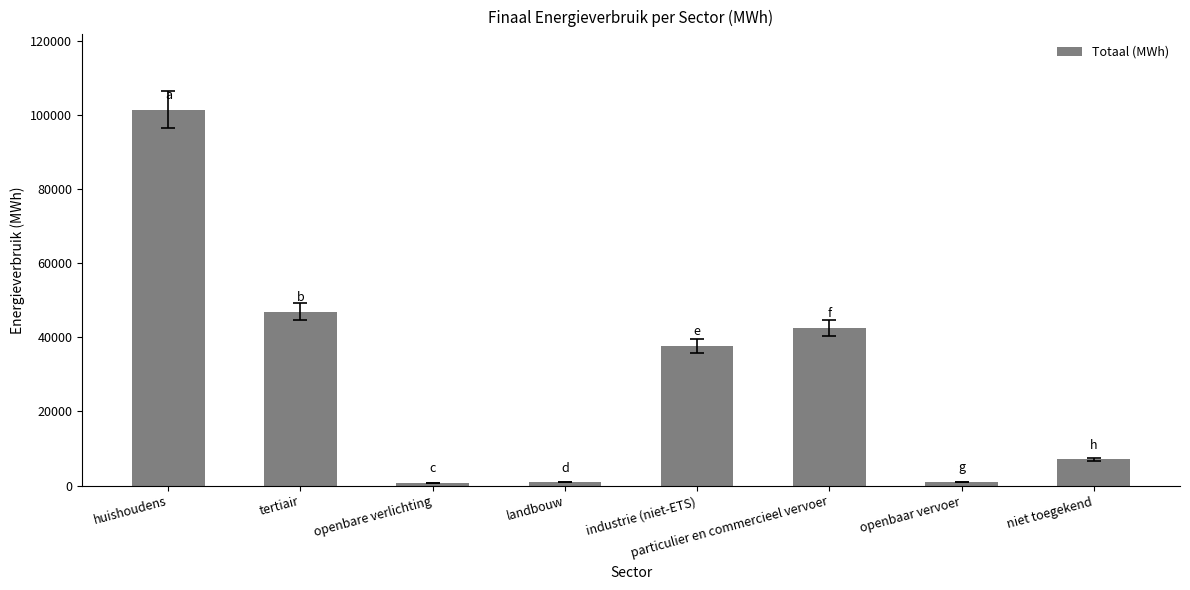

What is the smallest value displayed?

739.1